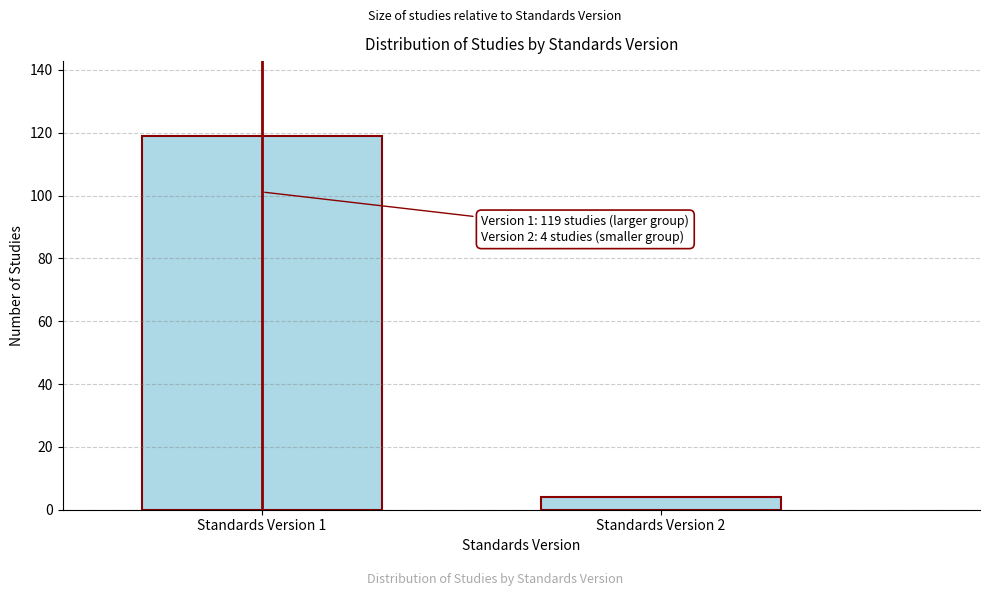

Reading right to left, list all the values displayed in this chart.

4	119